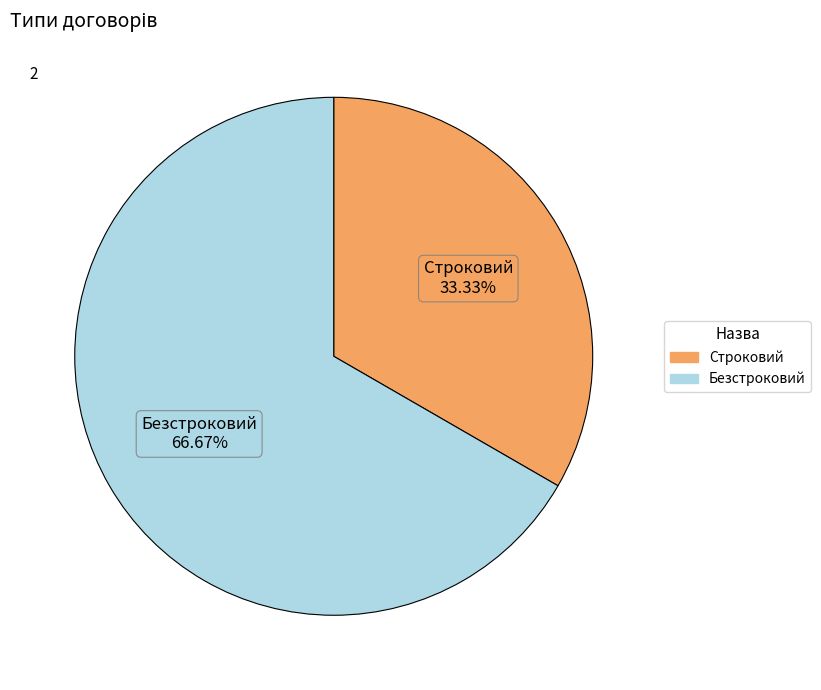

Count the number of slices in the pie.

2